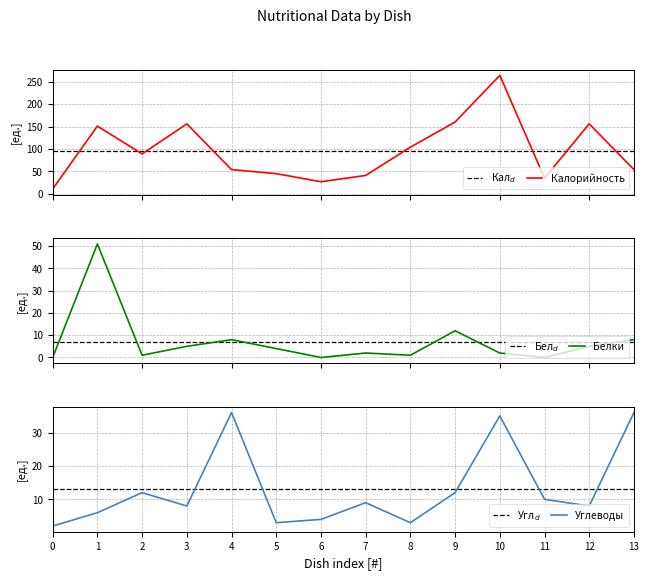

What is the lowest value of the Калорийность series?

11